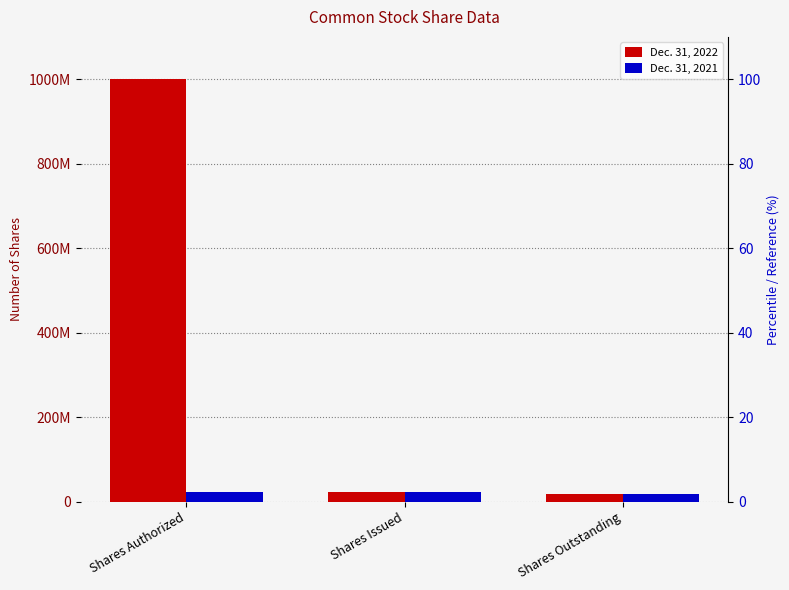

True or false: Dec. 31, 2022 has a value of 26682156 at Shares Outstanding.

False